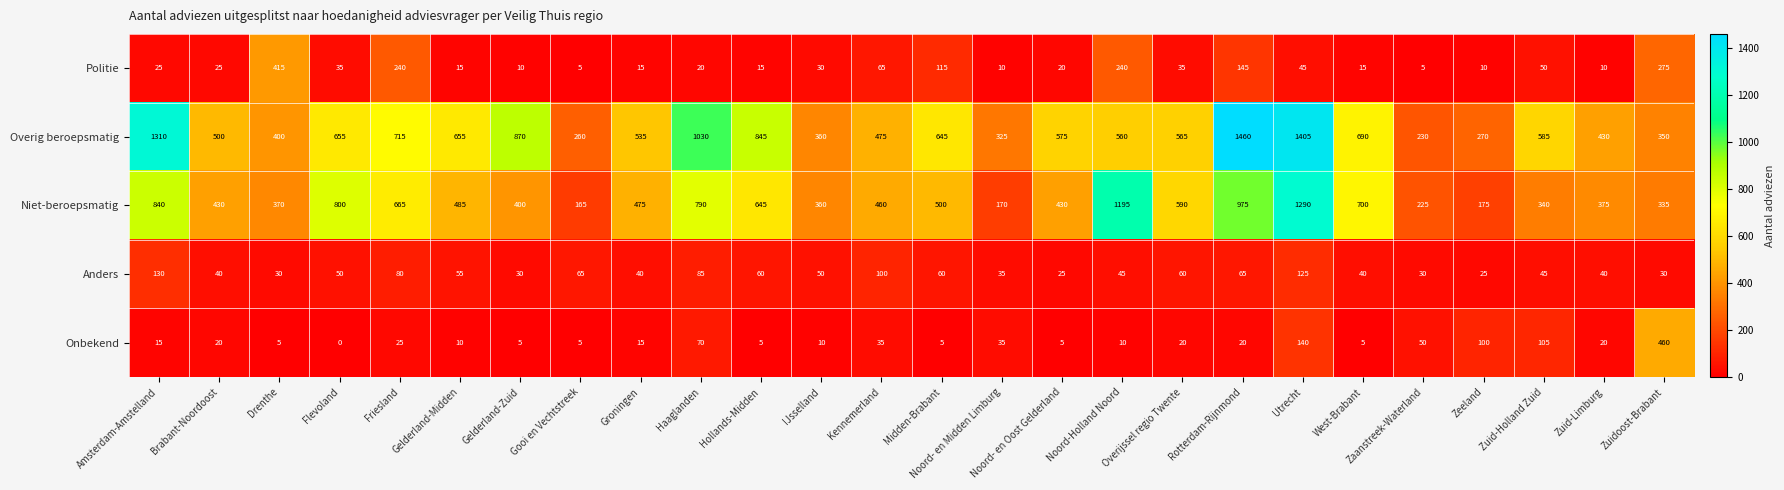

What is the difference between the highest and lowest values at Zuidoost-Brabant?

430